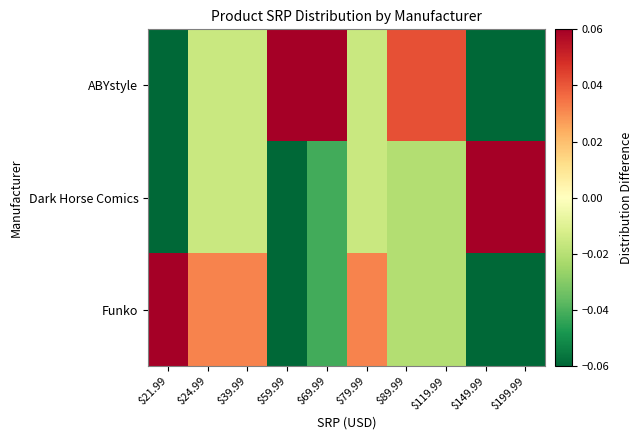

At $39.99, list the series in order from largest to smallest.

Funko, ABYstyle, Dark Horse Comics